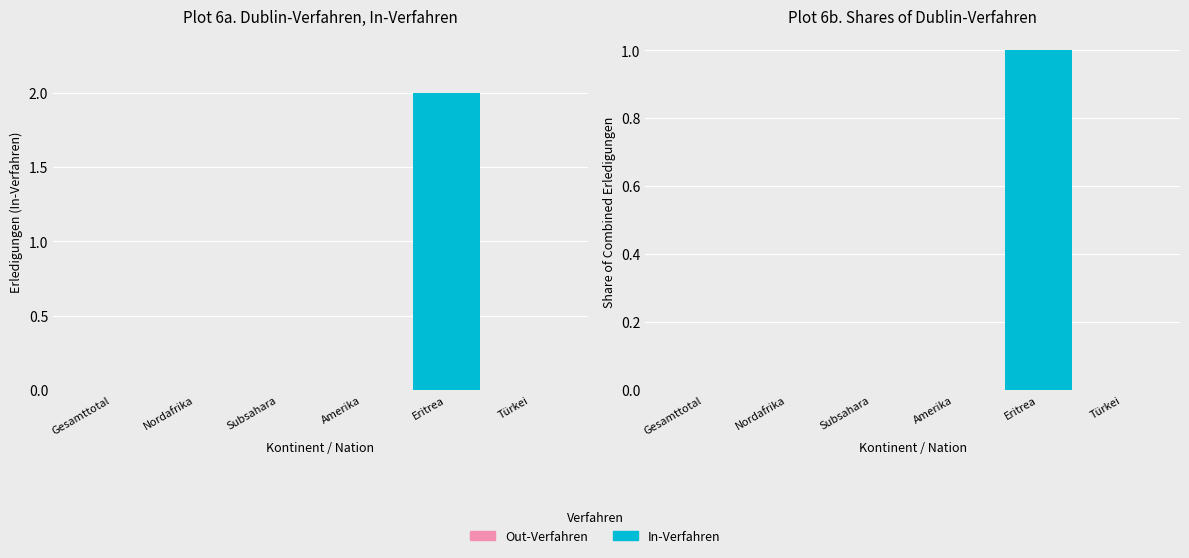

Which series has the widest spread of values?

In-Verfahren